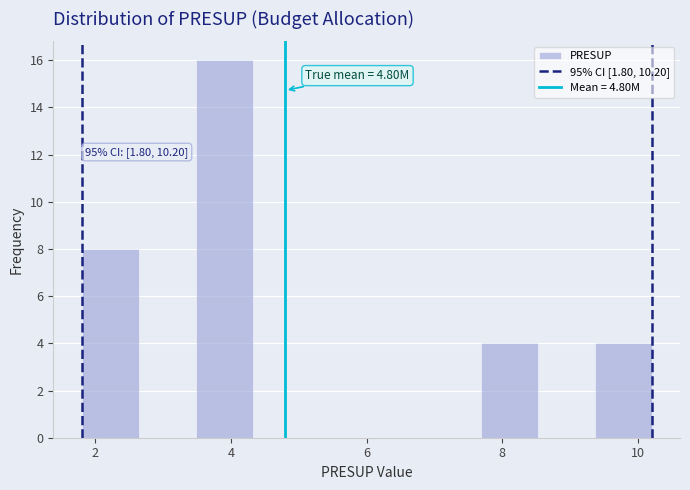

Which range on the x-axis has the tallest bar?

3.48 to 4.32